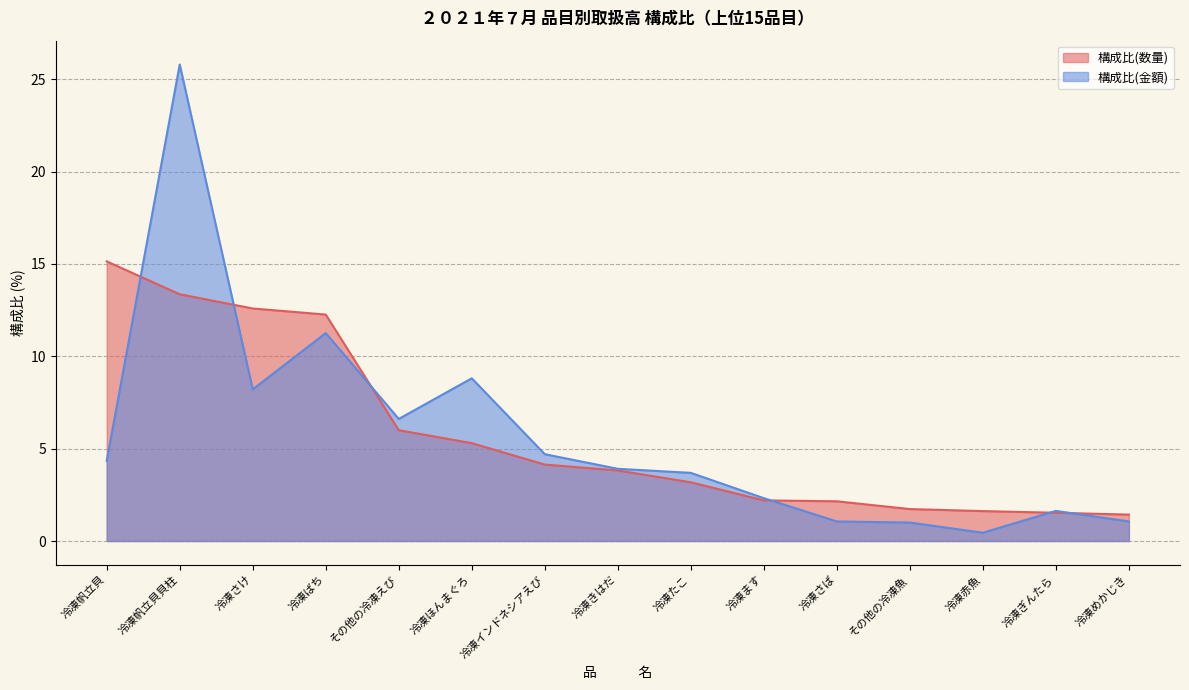

Rank the series by their maximum value, from highest to lowest.

構成比(金額), 構成比(数量)